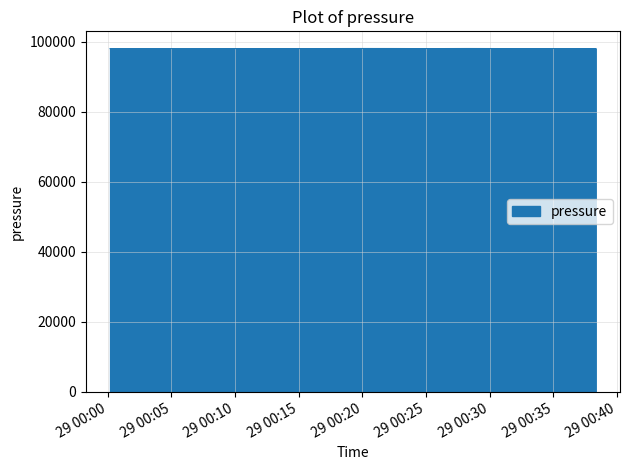

What is the average value?

98027.0